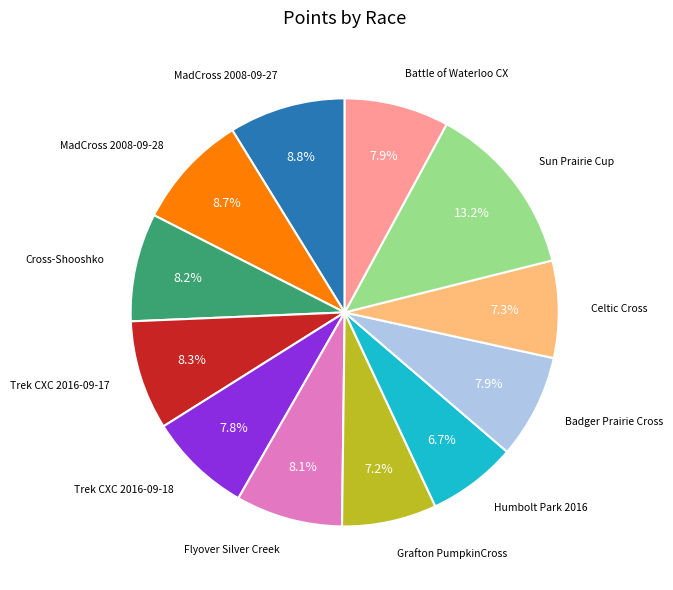

Is there a majority slice in this chart?

No